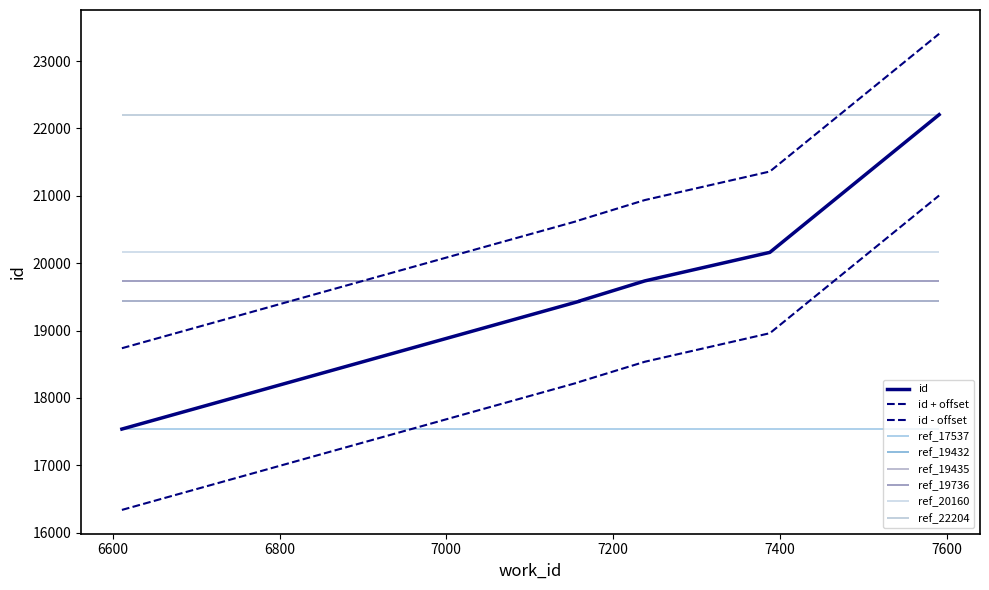

Which series has the widest spread of values?

id